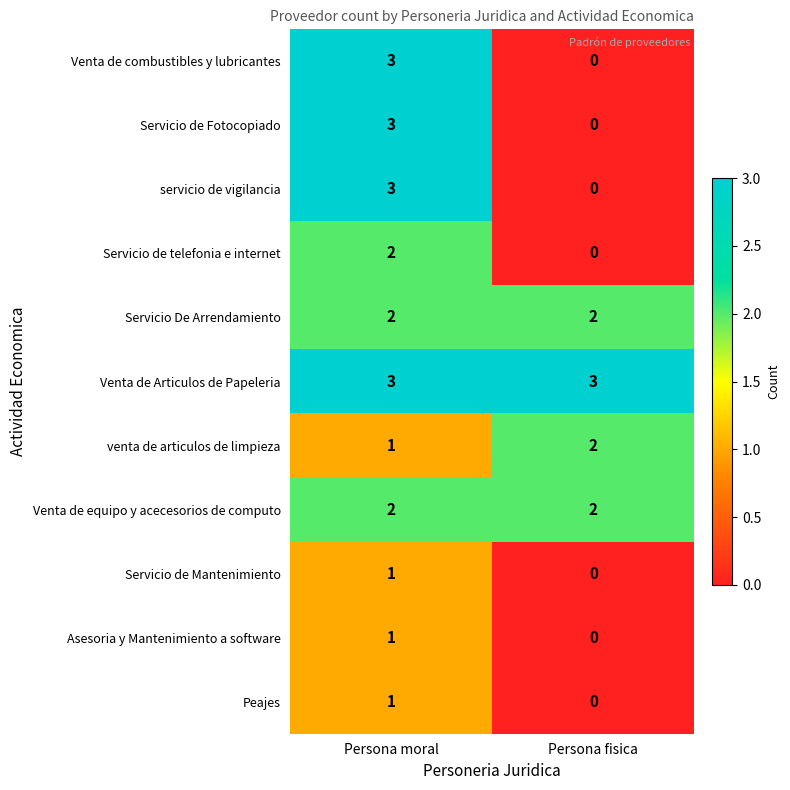

Reading right to left, list all the values displayed in this chart.

Venta de combustibles y lubricantes: 0	3
Servicio de Fotocopiado: 0	3
servicio de vigilancia: 0	3
Servicio de telefonia e internet: 0	2
Servicio De Arrendamiento: 2	2
Venta de Articulos de Papeleria: 3	3
venta de articulos de limpieza: 2	1
Venta de equipo y acecesorios de computo: 2	2
Servicio de Mantenimiento: 0	1
Asesoria y Mantenimiento a software: 0	1
Peajes: 0	1